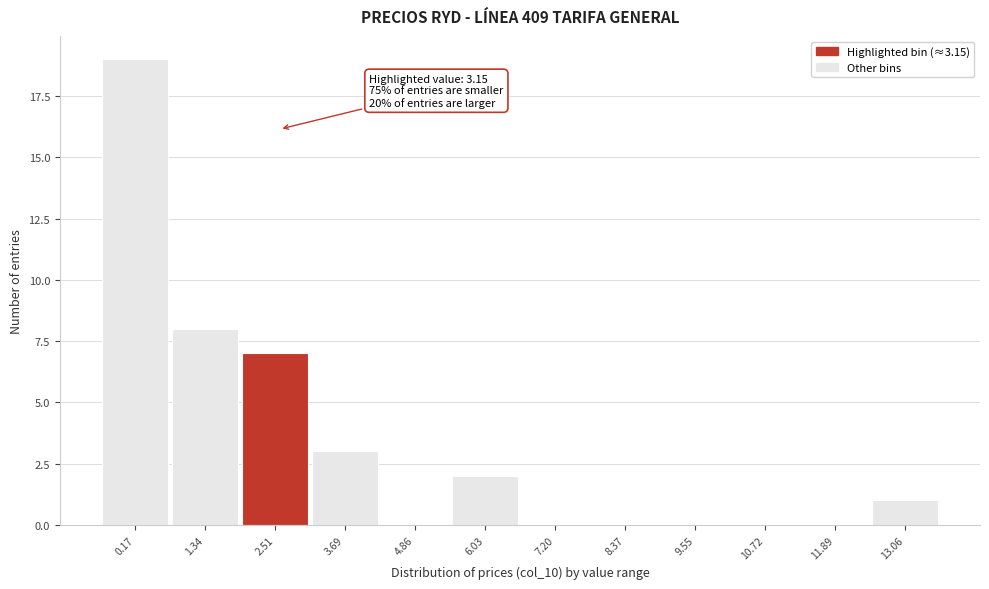

Reading right to left, transcribe all the data shown in this chart.

13.06=1	11.89=0	10.72=0	9.55=0	8.37=0	7.20=0	6.03=2	4.86=0	3.69=3	2.51=7	1.34=8	0.17=19